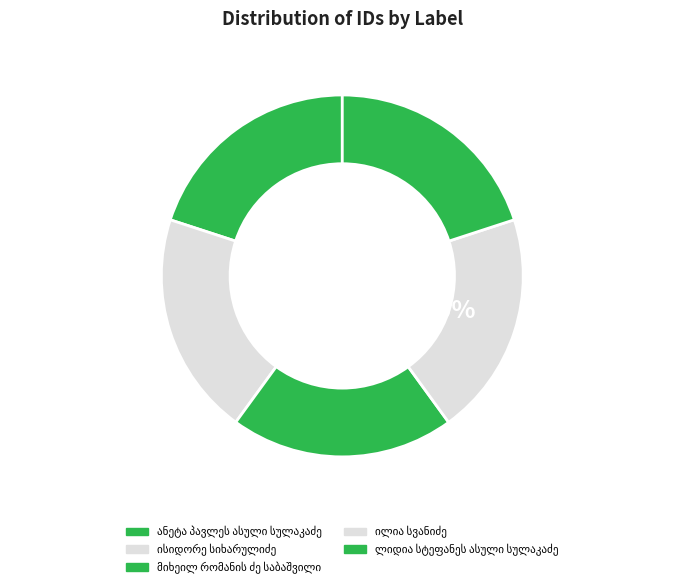

How many segments does this pie chart have?

5